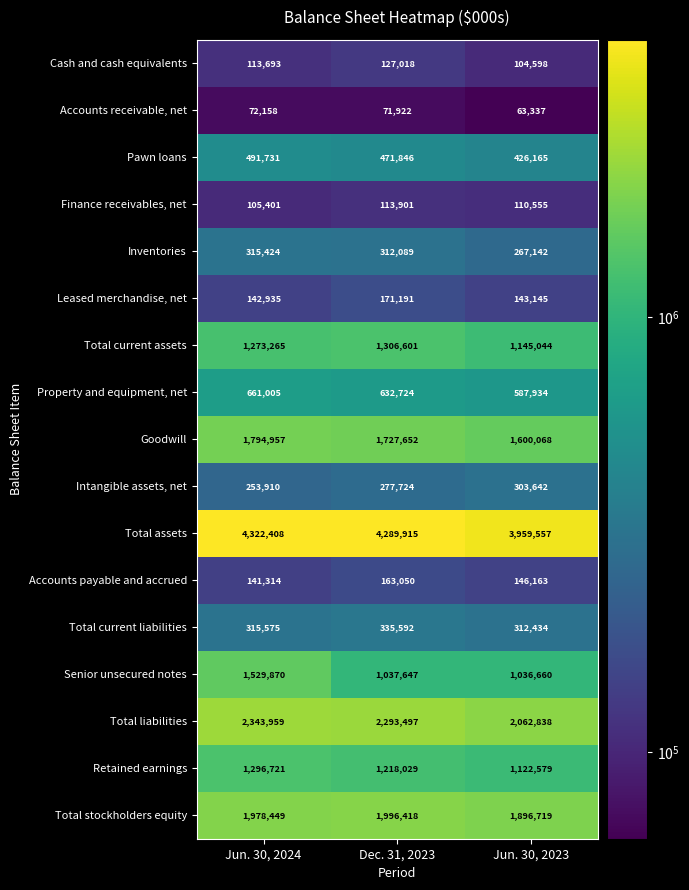

Is it true that Property and equipment, net equals 952068 at Dec. 31, 2023?

False